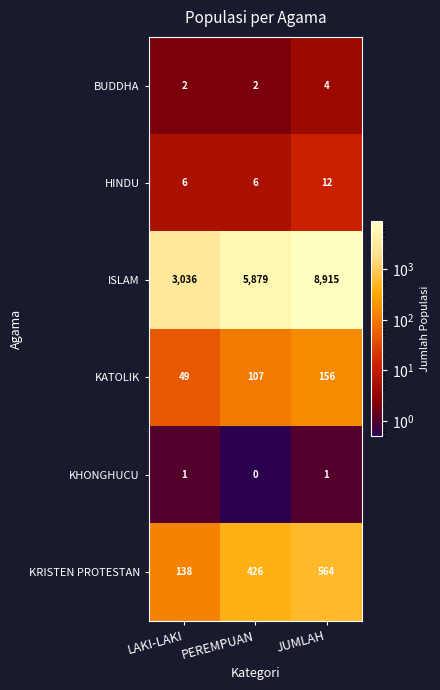

Count the KRISTEN PROTESTAN values in the range 138 to 564.

3